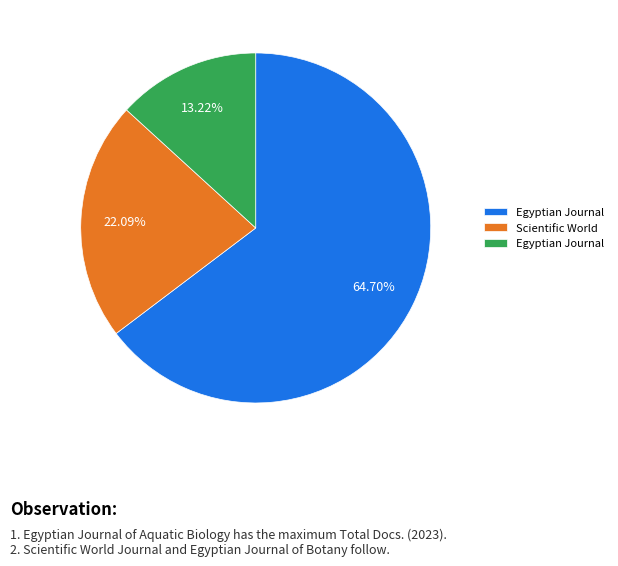

Is there a majority slice in this chart?

Yes